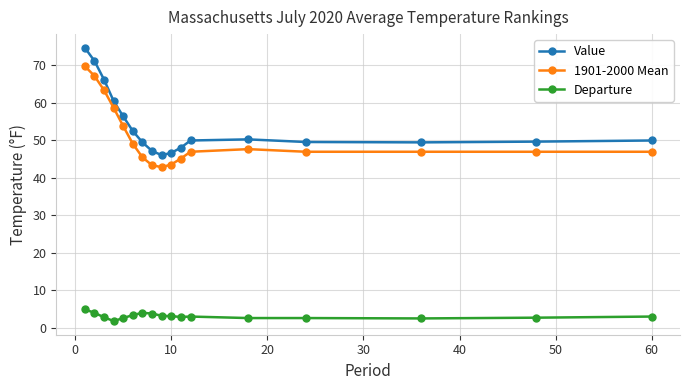

How many lines are shown in the chart?

3